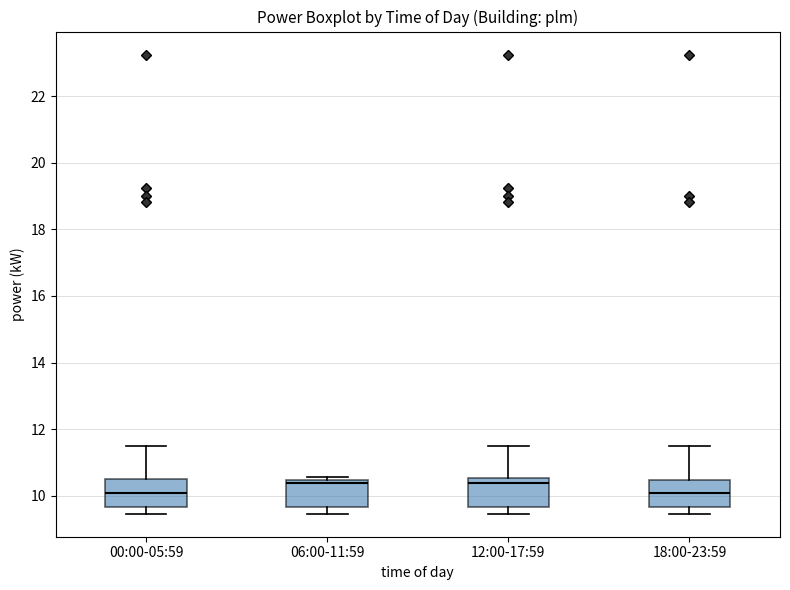

Reading left to right, read every box against the y-axis: the position of its median line, the range the box covers, and the ends of its whiskers. The values are not printed on the chart, so give them approximately, as read against the axis.

00:00-05:59: median 10.0, box 9.6 to 10.4, whiskers 9.4 to 11.4
06:00-11:59: median 10.4 (just below the box's upper edge), box 9.6 to 10.4, whiskers 9.4 to 10.6
12:00-17:59: median 10.4, box 9.6 to 10.6, whiskers 9.4 to 11.4
18:00-23:59: median 10.0, box 9.6 to 10.4, whiskers 9.4 to 11.4